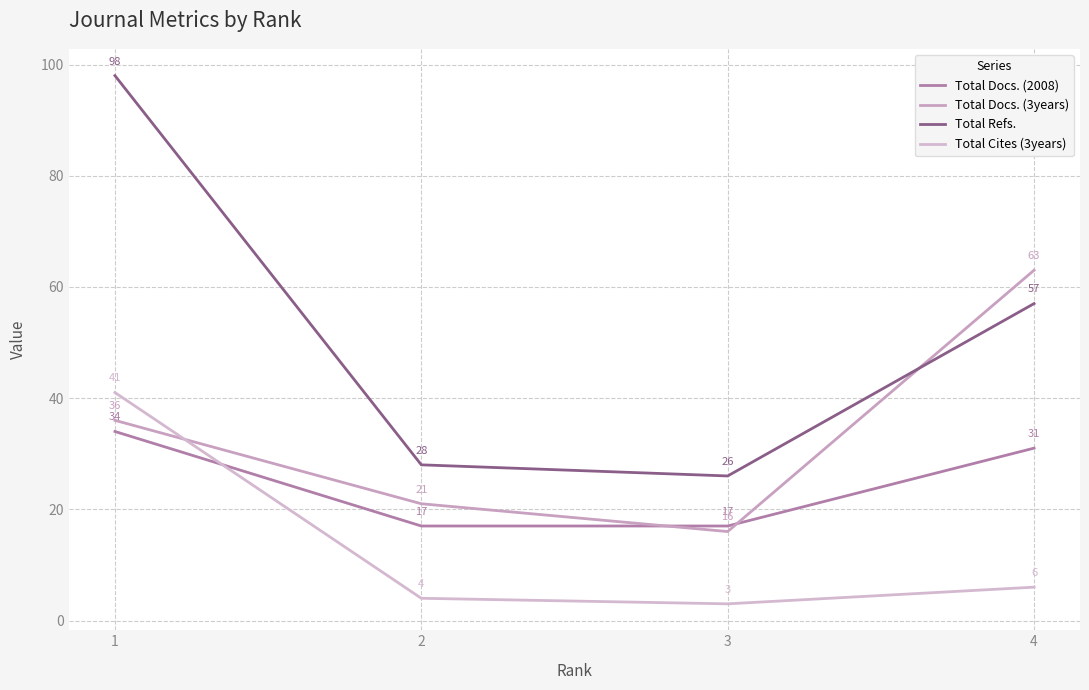

Is this an area chart (filled region under the line)?

No